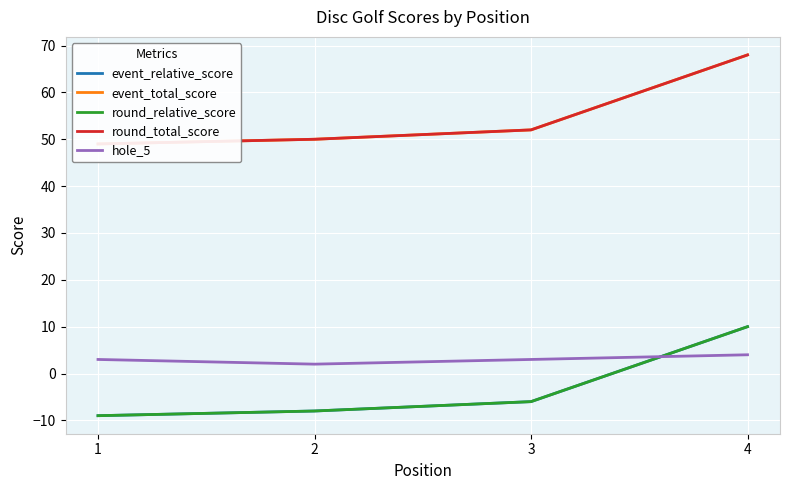

Is this an area chart (filled region under the line)?

No